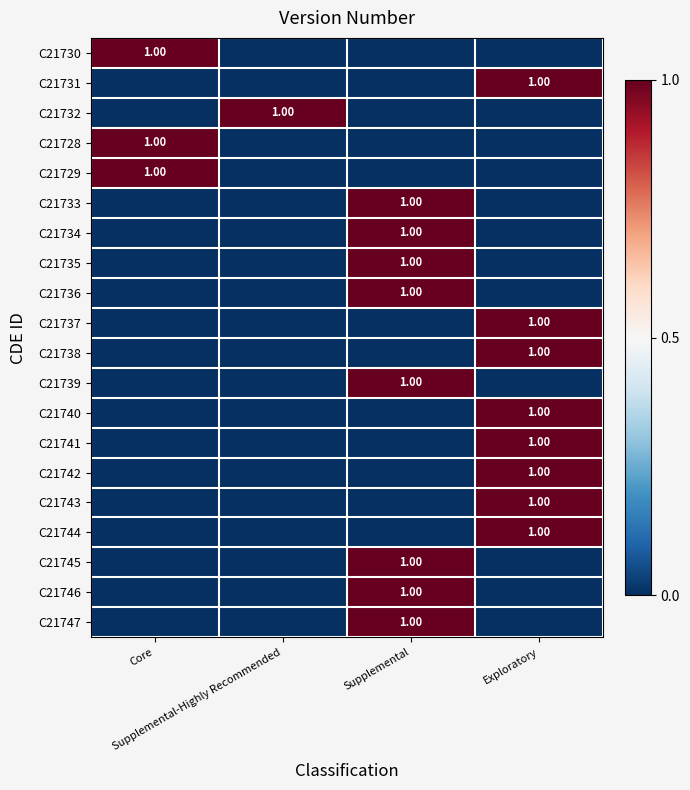

How many data points does each series have?

4